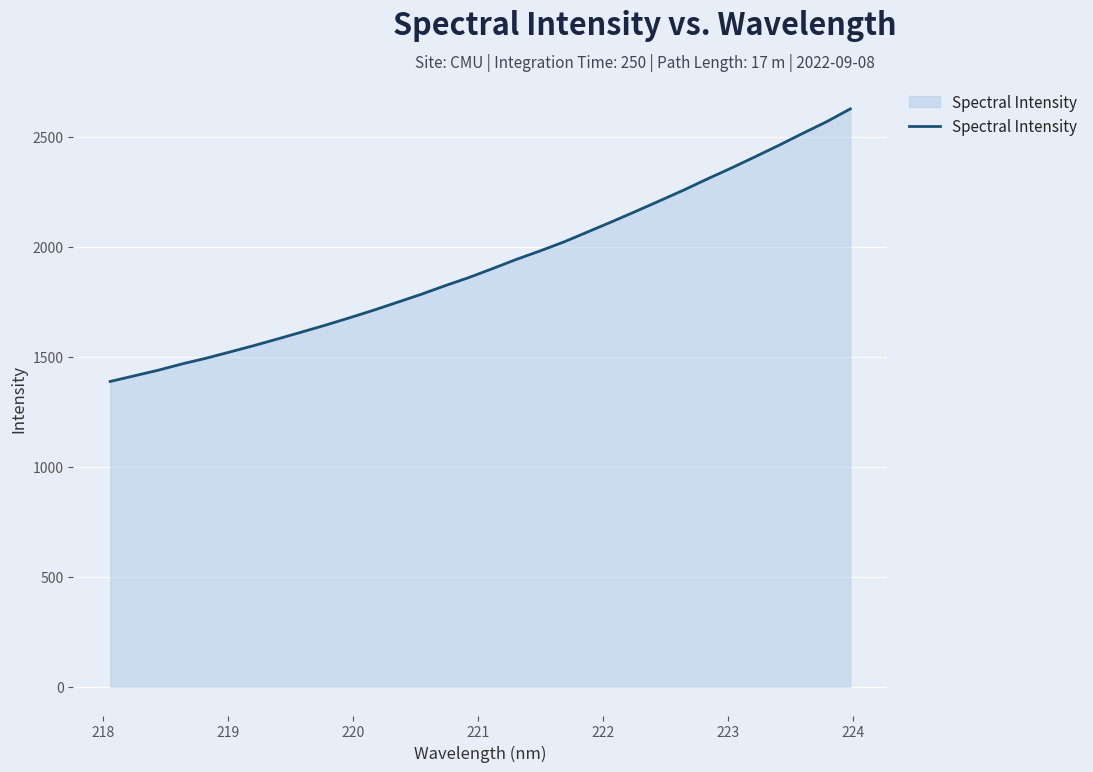

What is the minimum value shown in the chart?

1387.8